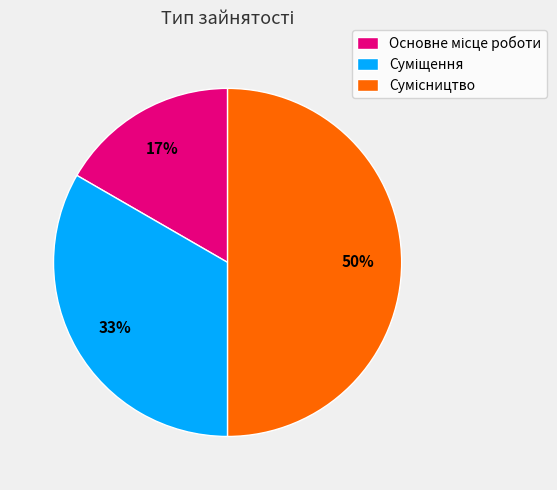

To the nearest percent, what is the average slice percentage?

33%